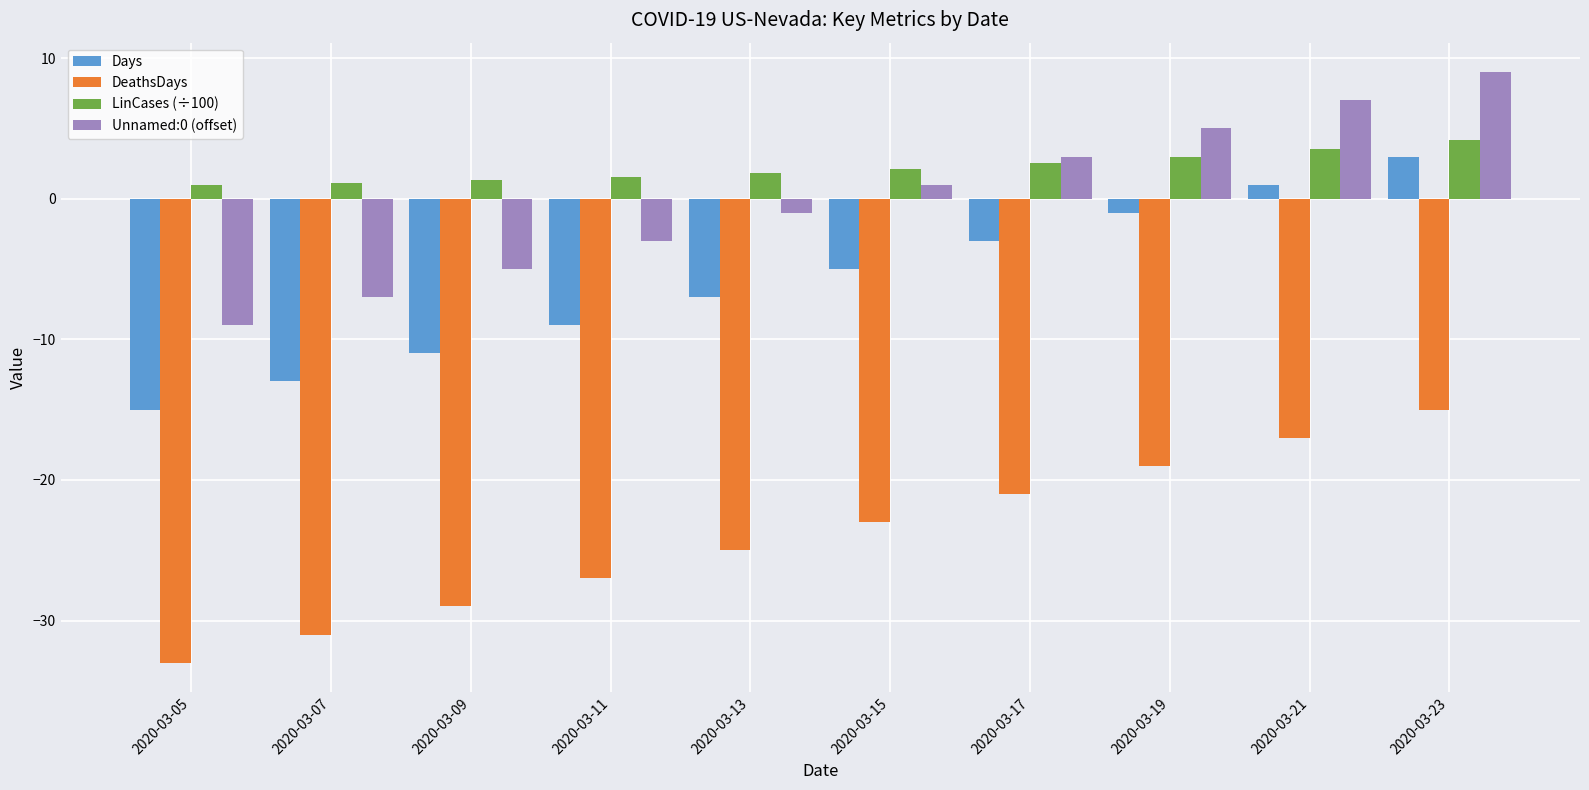

What are all the series names shown in the legend?

Days, DeathsDays, LinCases (÷100), Unnamed:0 (offset)